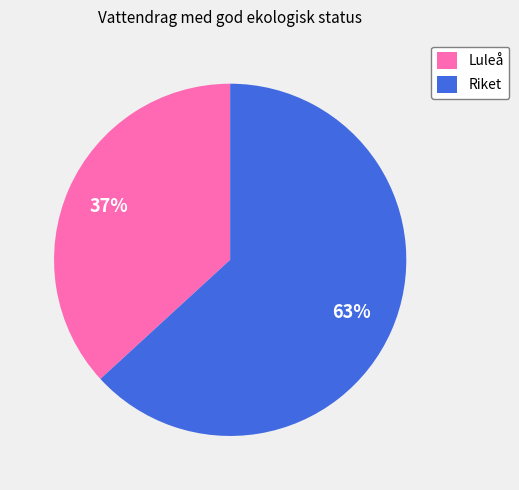

To the nearest percent, what portion does Riket represent?

63%